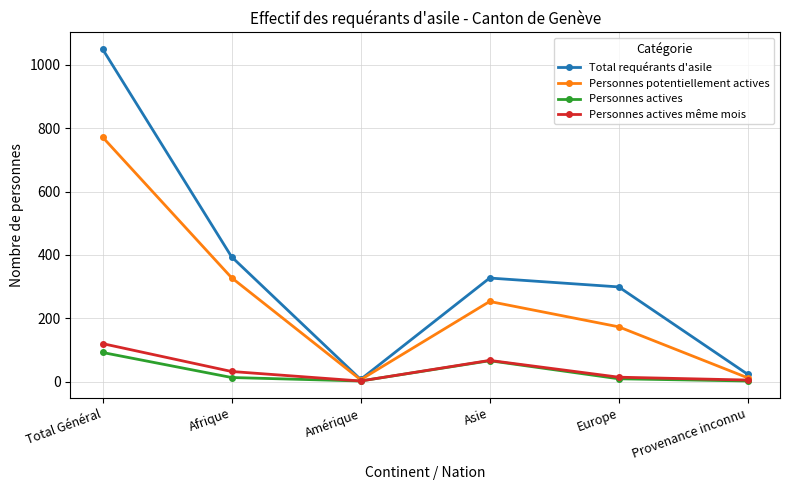

What is the difference between the maximum and minimum values in the Personnes actives series?

90